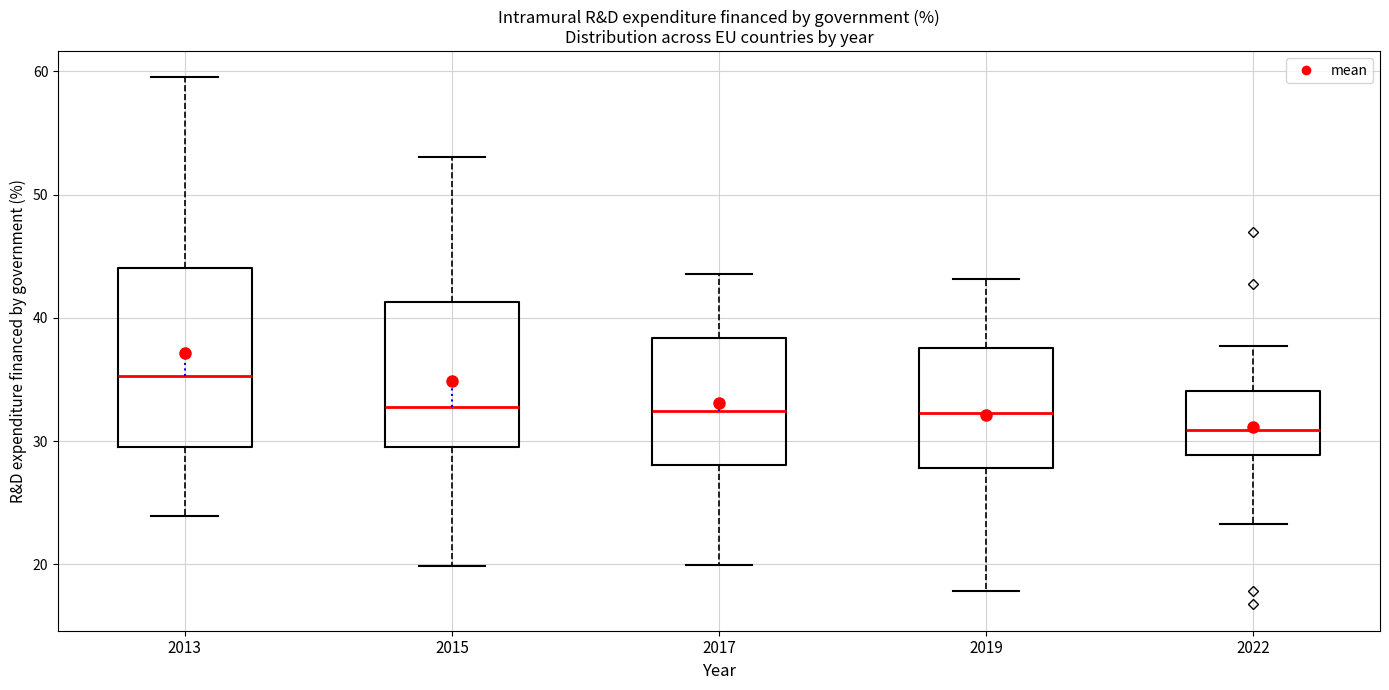

Reading left to right, read every box against the y-axis: the position of its median line, the range the box covers, and the ends of its whiskers. The values are not printed on the chart, so give them approximately, as read against the axis.

2013: median 35, box 29 to 44, whiskers 24 to 60
2015: median 33, box 30 to 41, whiskers 20 to 53
2017: median 32, box 28 to 38, whiskers 20 to 44
2019: median 32, box 28 to 38, whiskers 18 to 43
2022: median 31, box 29 to 34, whiskers 23 to 38